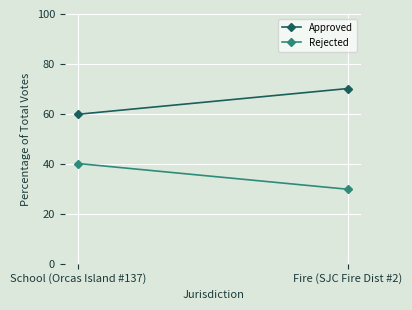

What are all the series names shown in the legend?

Approved, Rejected